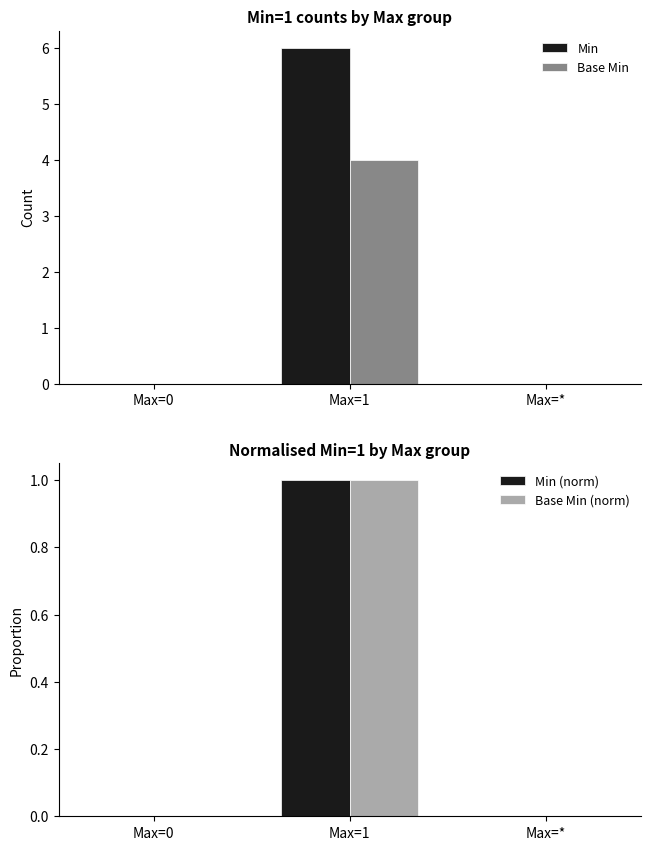

What is the value of the Base Min bar at the 2nd from the left?

4